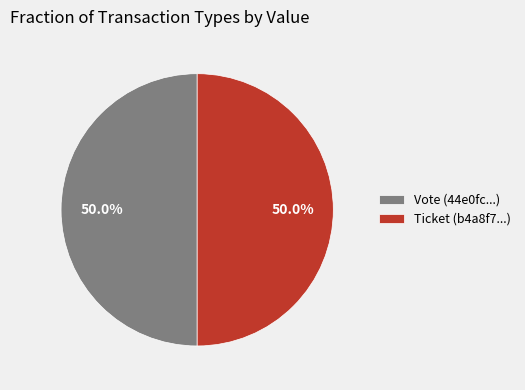

What percentage is NOT represented by Ticket?

50.0%